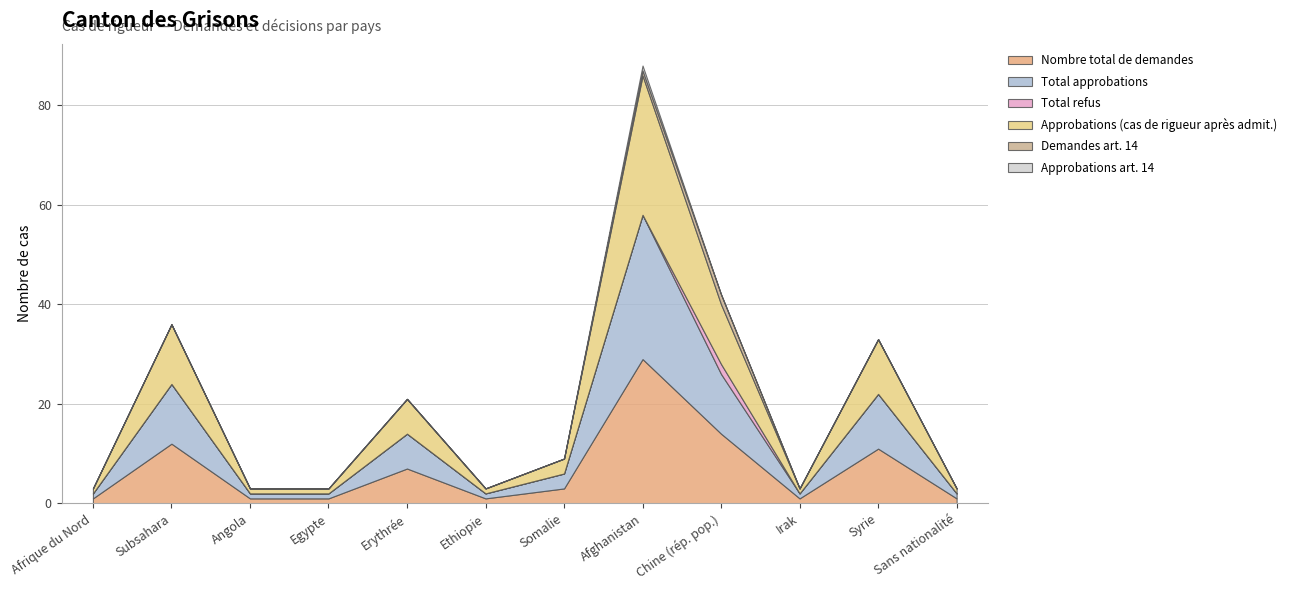

True or false: Demandes art. 14 and Total approbations cross at least once.

False